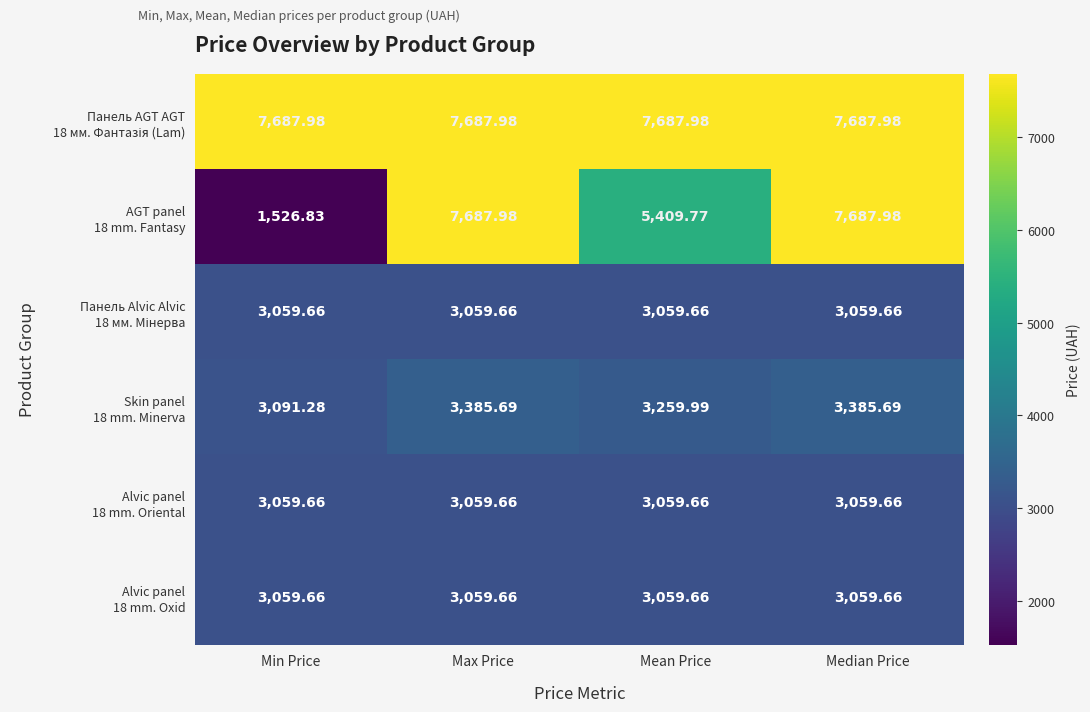

Which category has the lowest value across all series?

Min Price